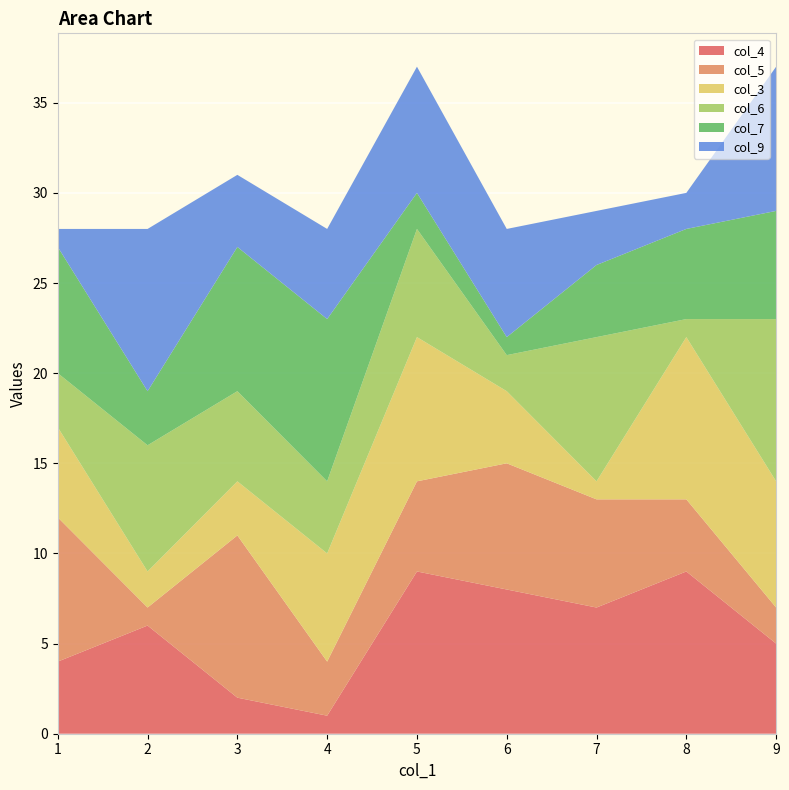

Reading left to right, what are all the values shown in this chart?

col_4: 4	6	2	1	9	8	7	9	5
col_5: 8	1	9	3	5	7	6	4	2
col_3: 5	2	3	6	8	4	1	9	7
col_6: 3	7	5	4	6	2	8	1	9
col_7: 7	3	8	9	2	1	4	5	6
col_9: 1	9	4	5	7	6	3	2	8